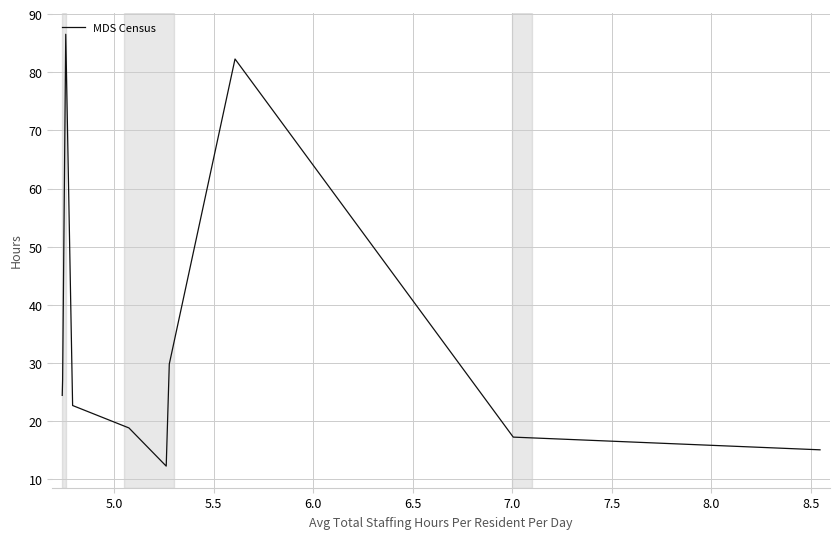

What is the maximum value shown in the chart?

86.5